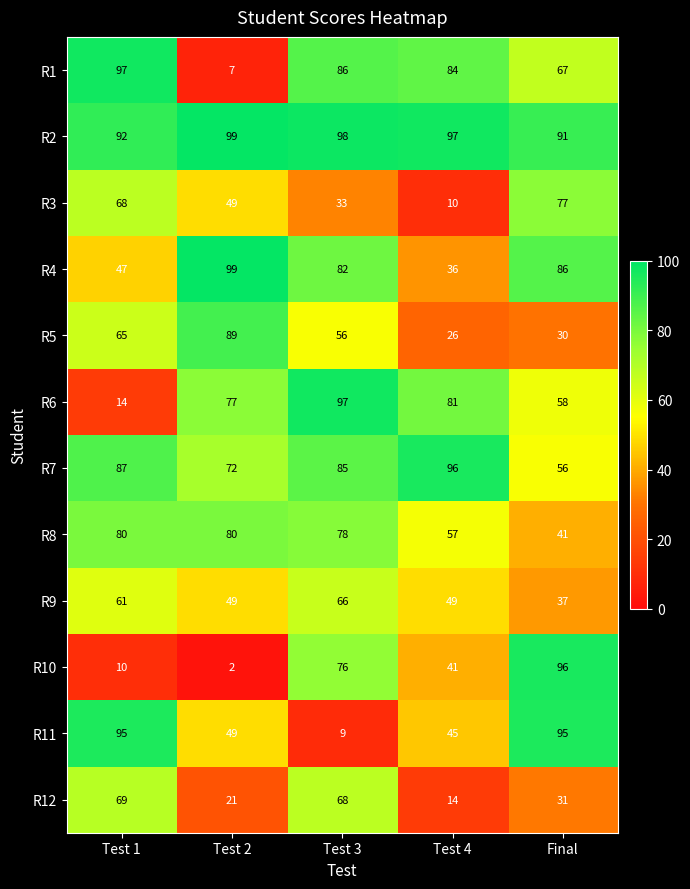

What is the difference between the maximum and second lowest values in the R6 series?

39